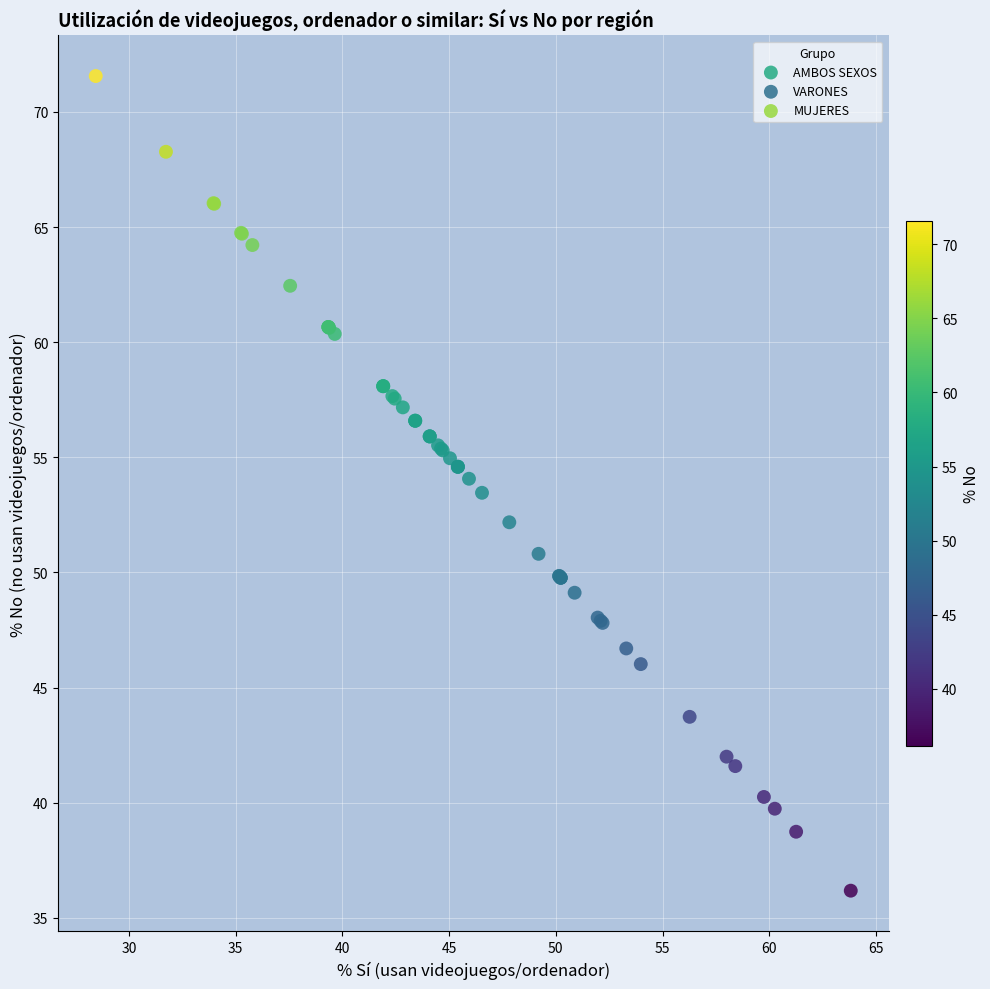

Which series contains the highest Y value?

MUJERES